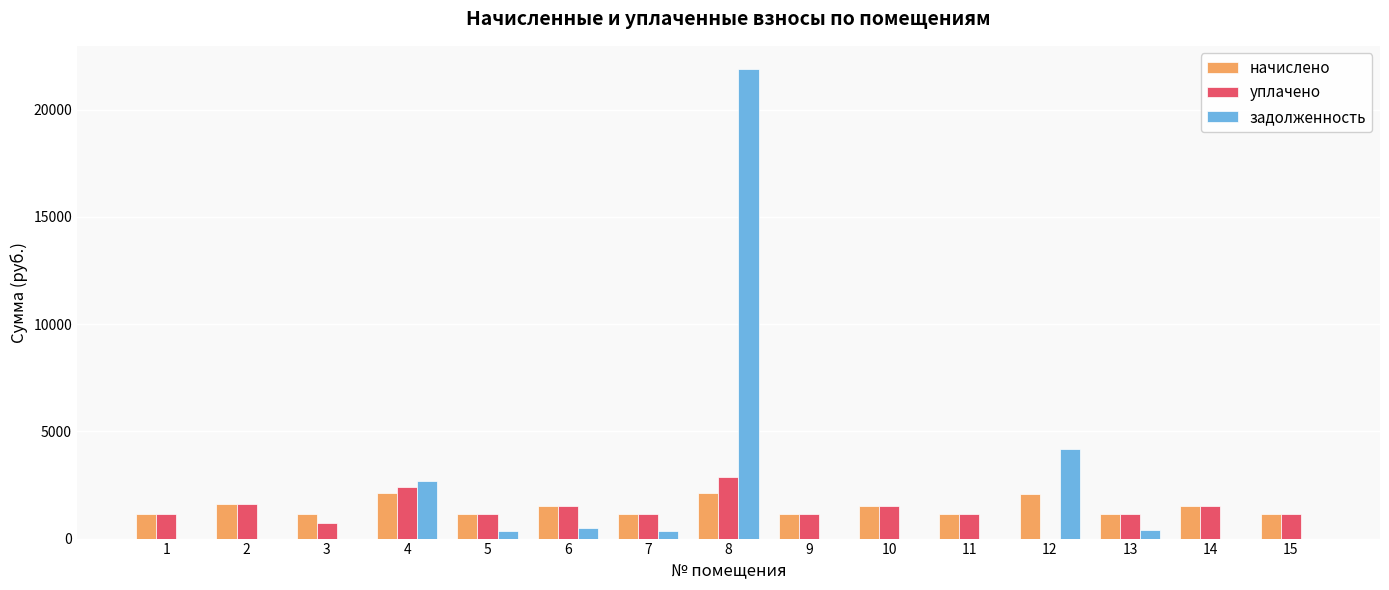

Is the value of начислено at 12 greater than the value of задолженность at 6?

Yes